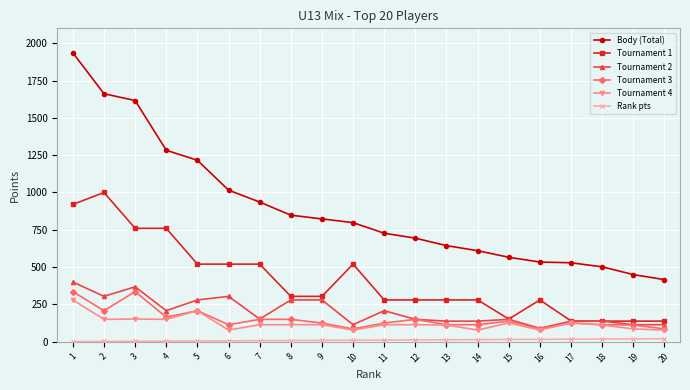

The value of Tournament 4 at 5 is 312. True or false?

False